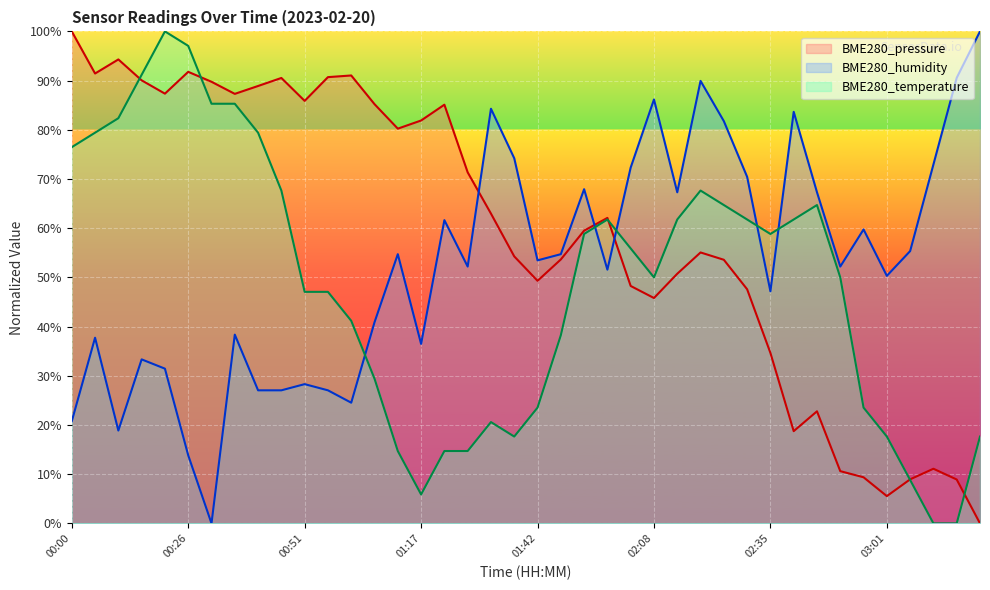

Between 00:51 and 02:45, which series saw the biggest shift?

BME280_pressure